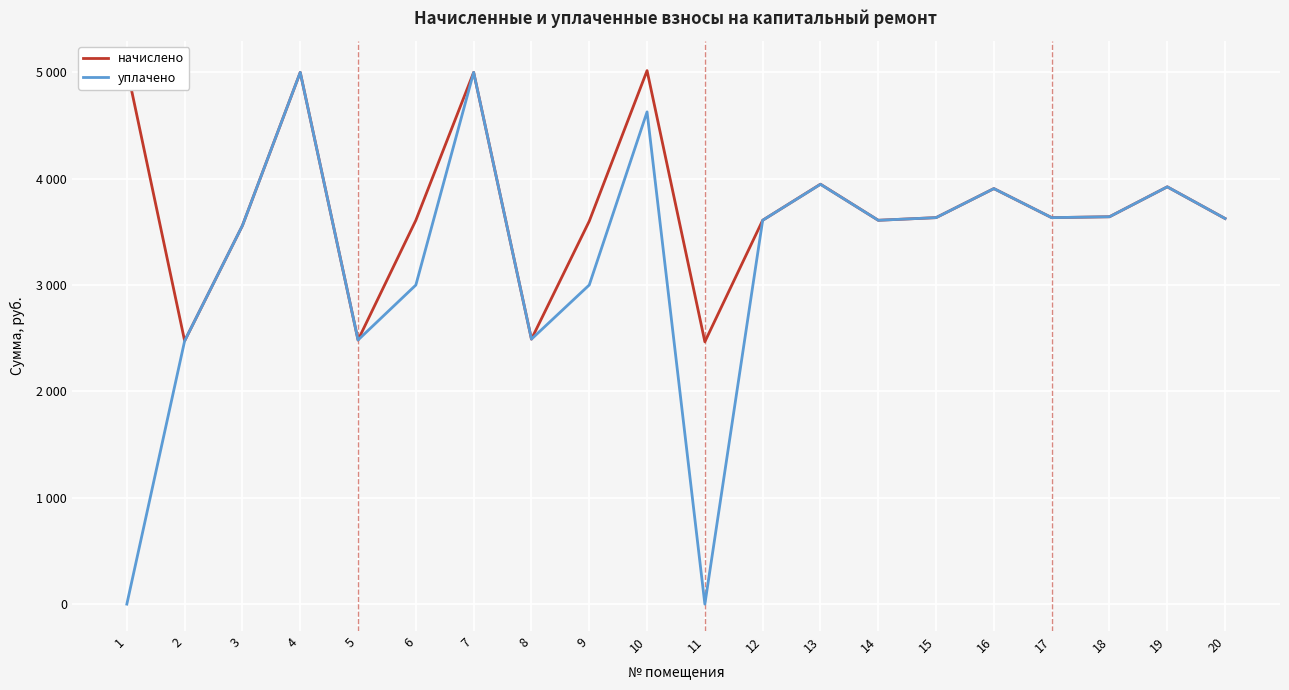

List the series in order of their peak value, highest first.

начислено, уплачено